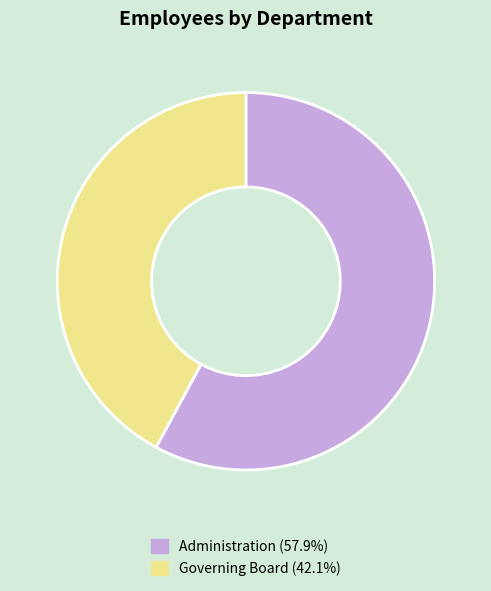

Rank the categories by value from lowest to highest.

Governing Board, Administration